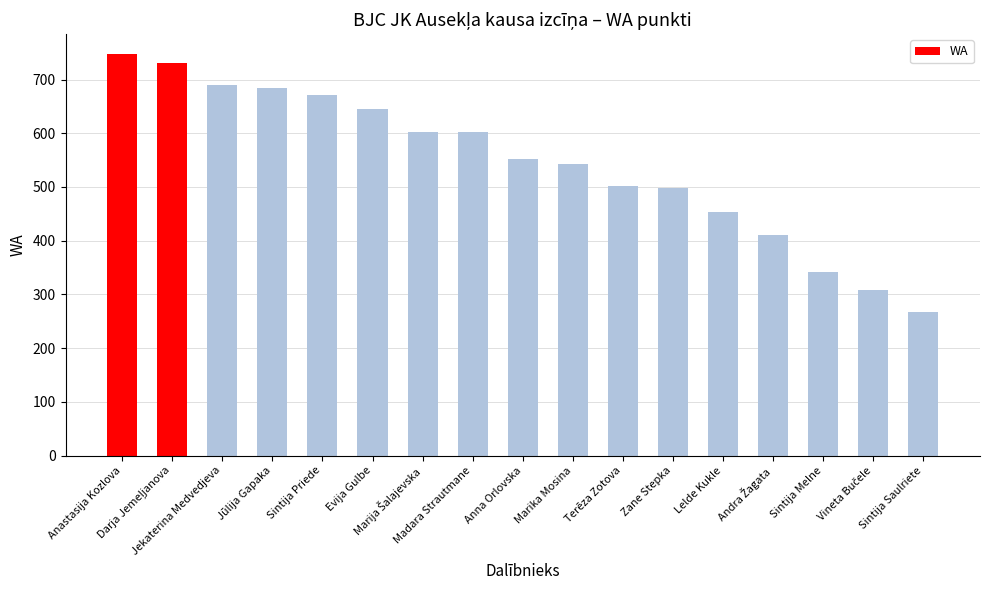

What is the minimum value shown in the chart?

268